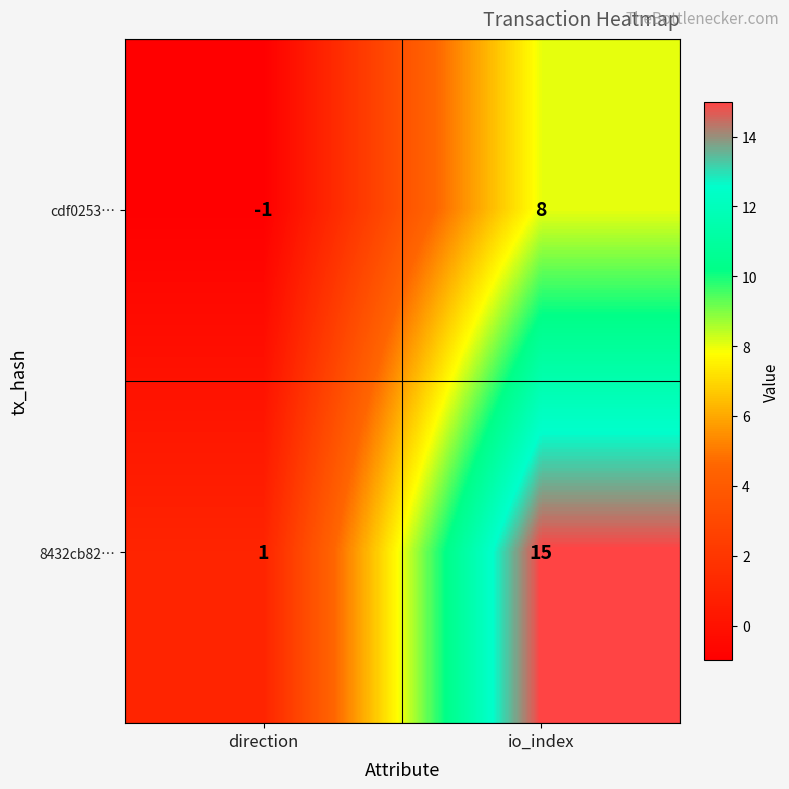

Which series has the largest range (max minus min)?

8432cb82…